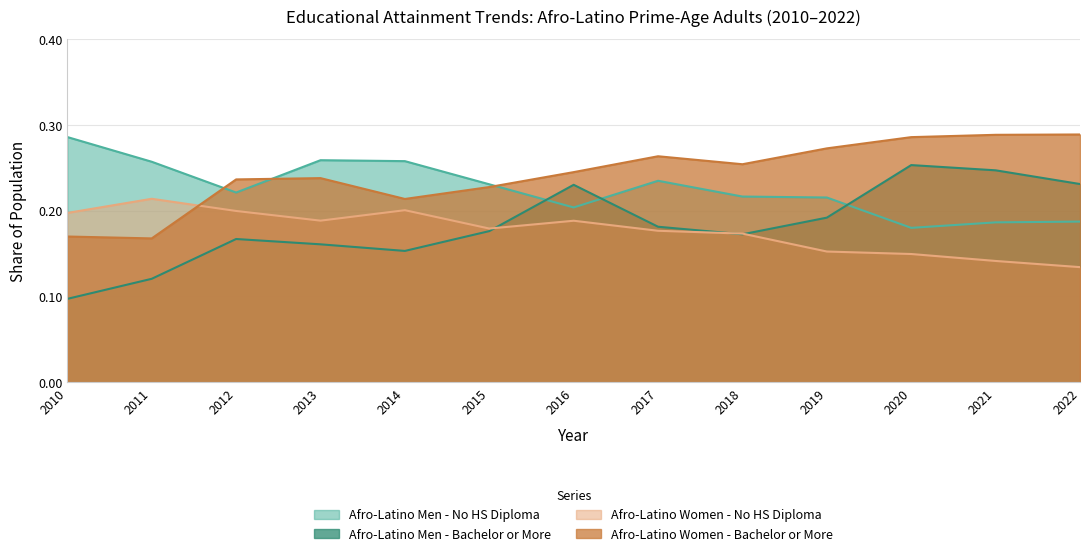

How many lines are shown in the chart?

4